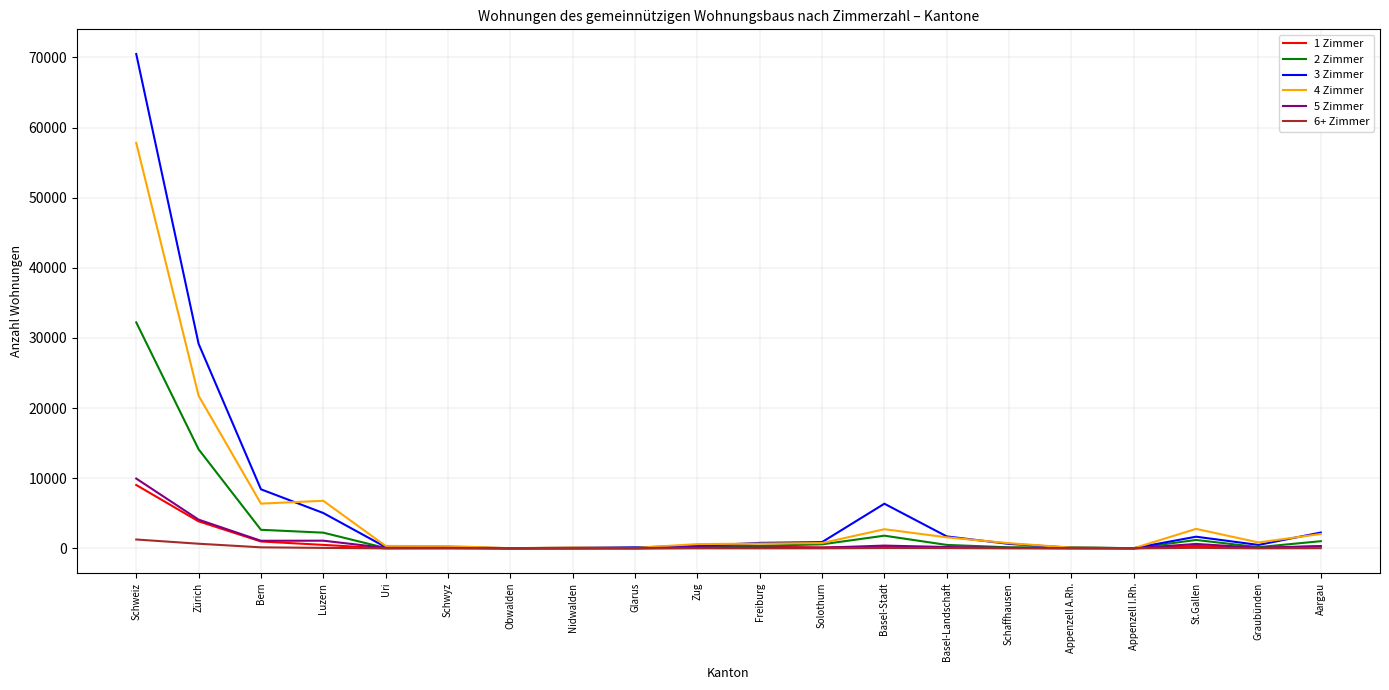

True or false: 1 Zimmer has more than 0 points higher than both neighbors.

True